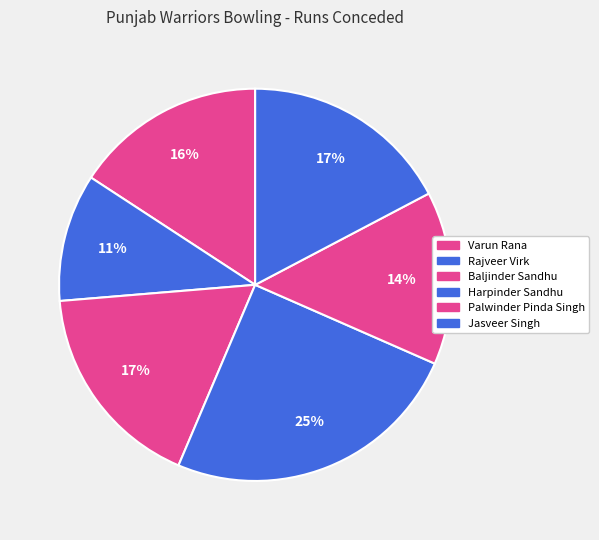

To the nearest percent, what is the average slice percentage?

17%